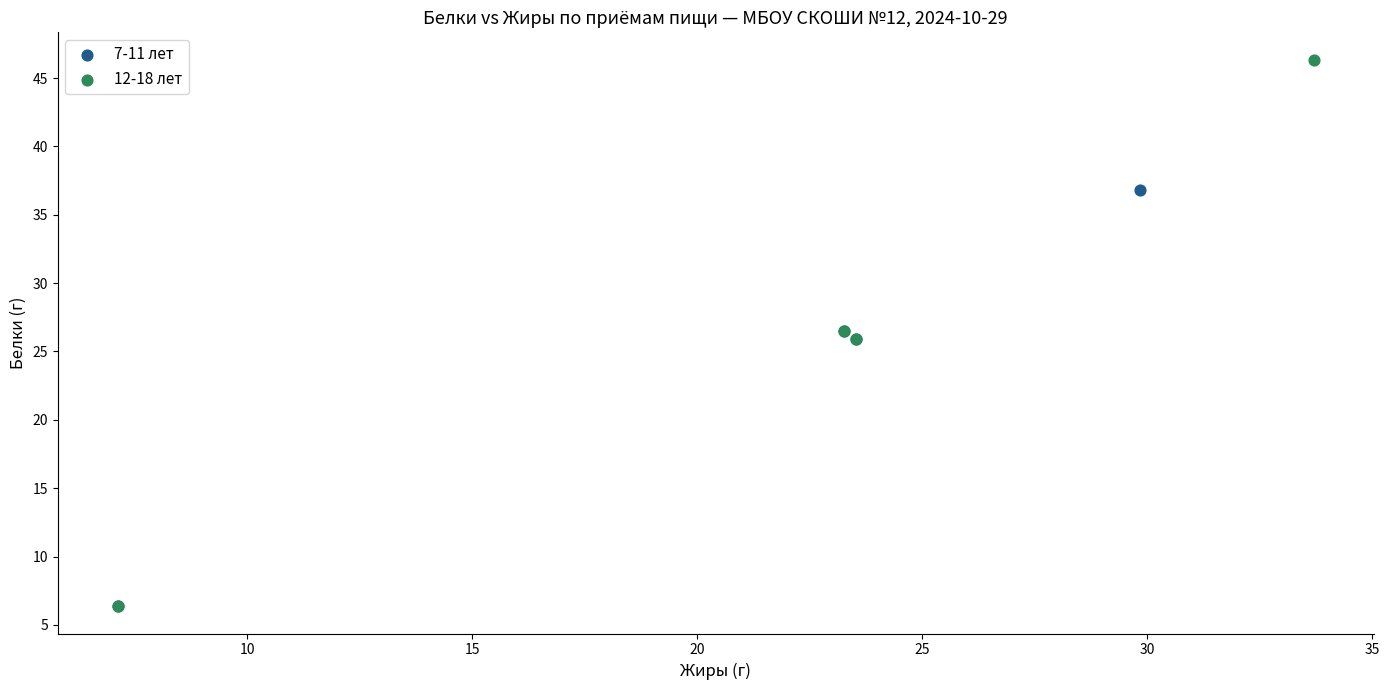

Which series has the largest Y range (max minus min)?

12-18 лет